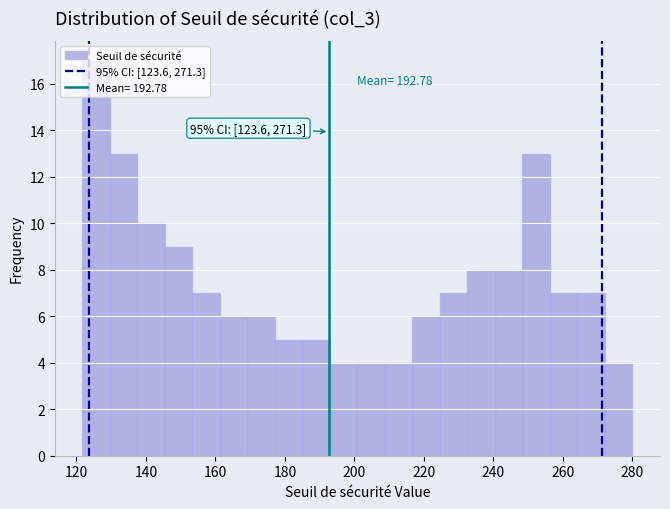

Read against the x-axis, roughly where is the centre of the tallest bar?

126